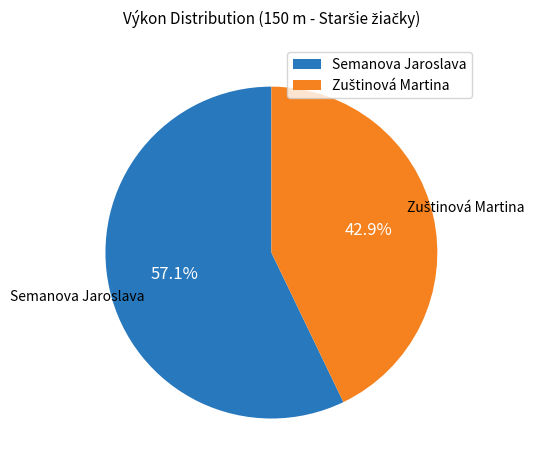

What percentage is NOT represented by Semanova Jaroslava?

42.9%